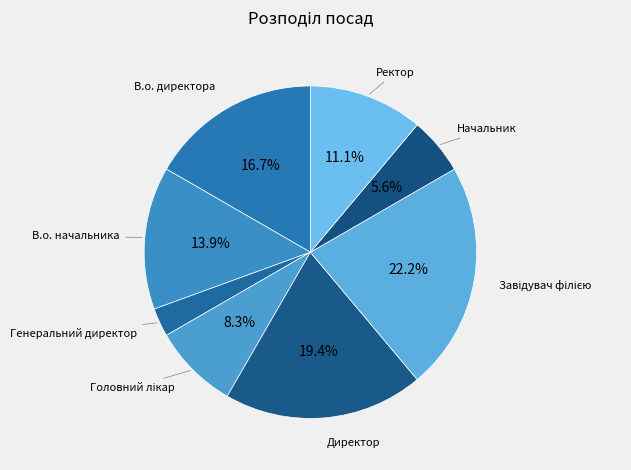

Is there a majority slice in this chart?

No